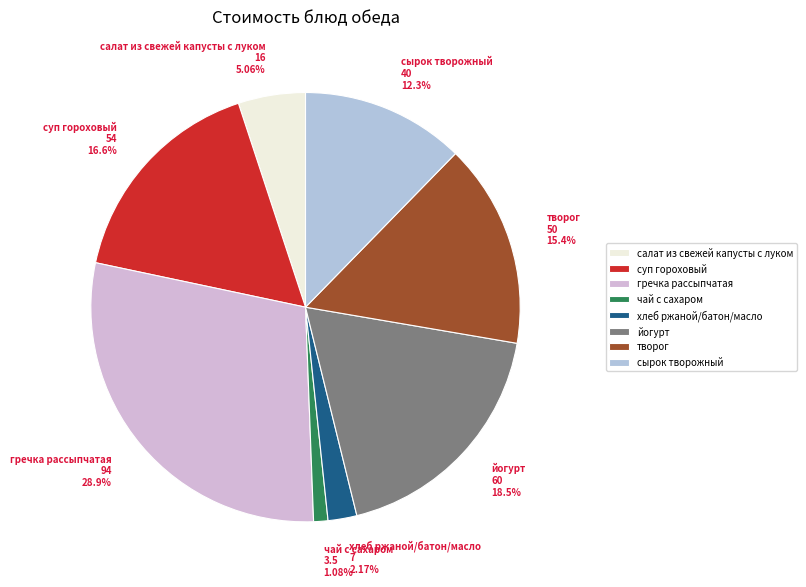

To the nearest percent, what portion does гречка рассыпчатая represent?

29%